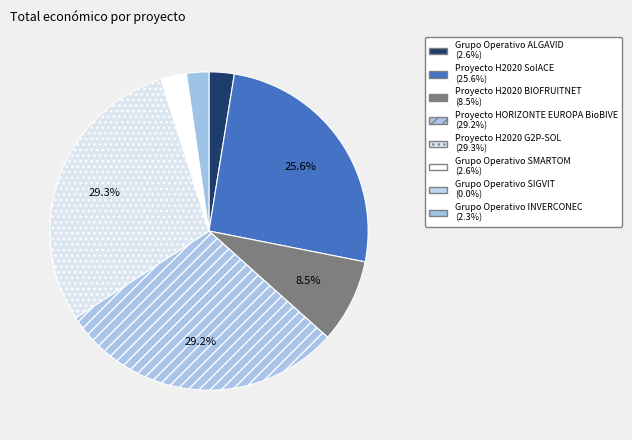

To the nearest percent, what is the average slice percentage?

12%